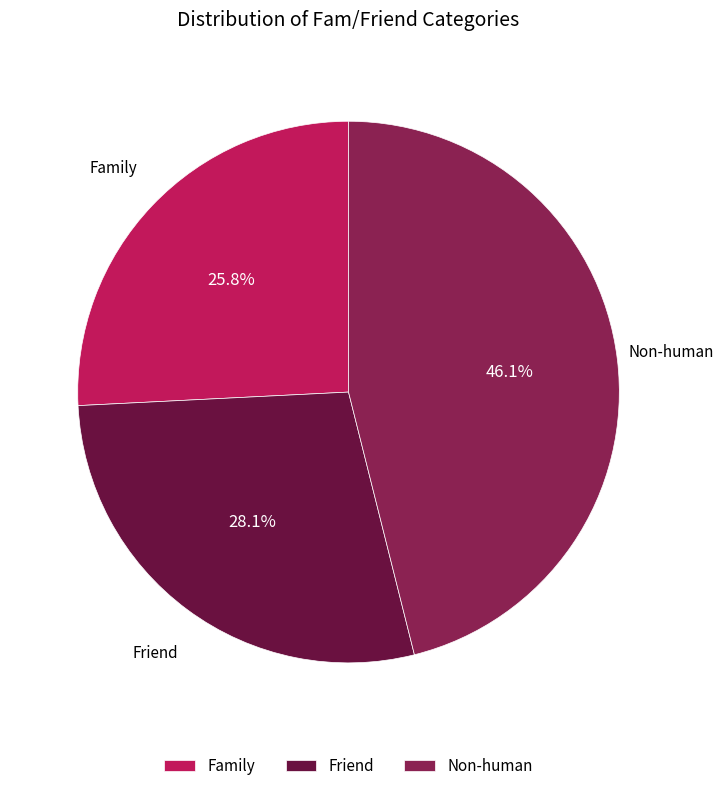

Is there any slice that represents more than half of the pie?

No